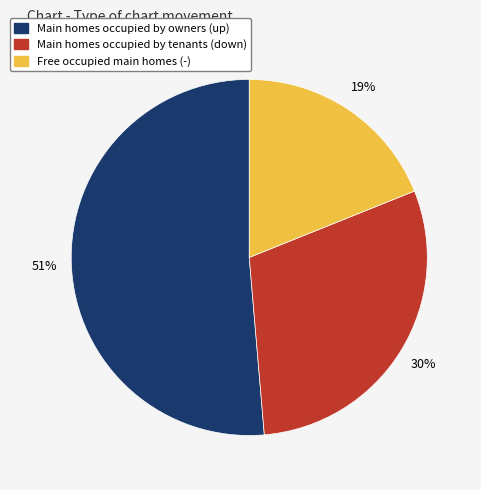

Is it true that Main homes occupied by tenants (down) is 30% of the pie?

True